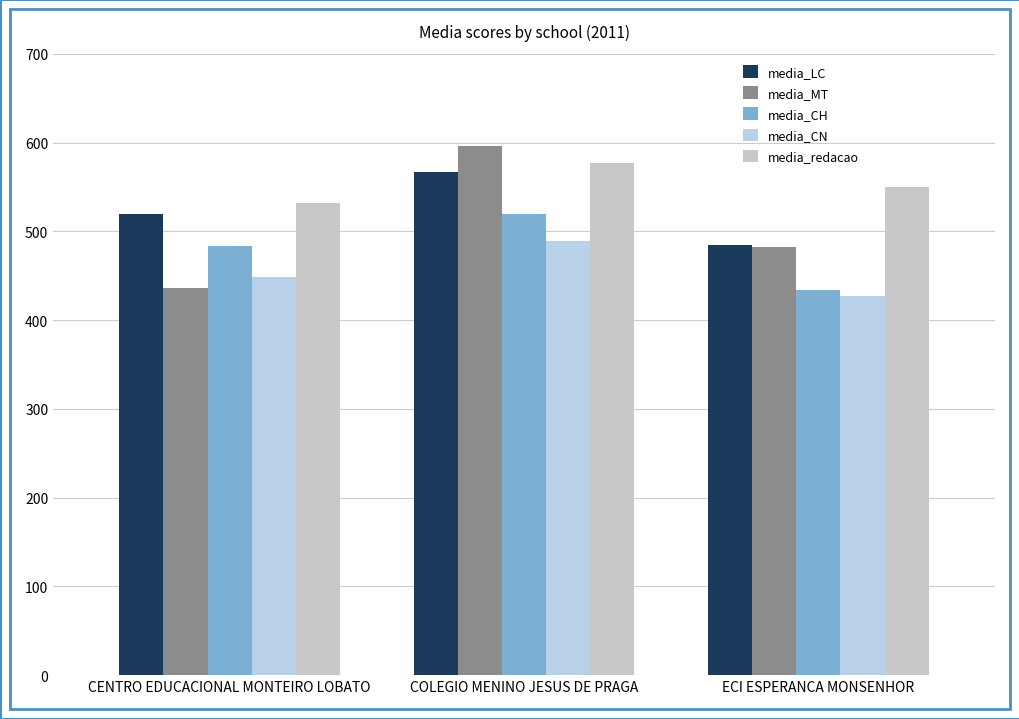

At CENTRO EDUCACIONAL MONTEIRO LOBATO, list the series in order from largest to smallest.

media_redacao, media_LC, media_CH, media_CN, media_MT